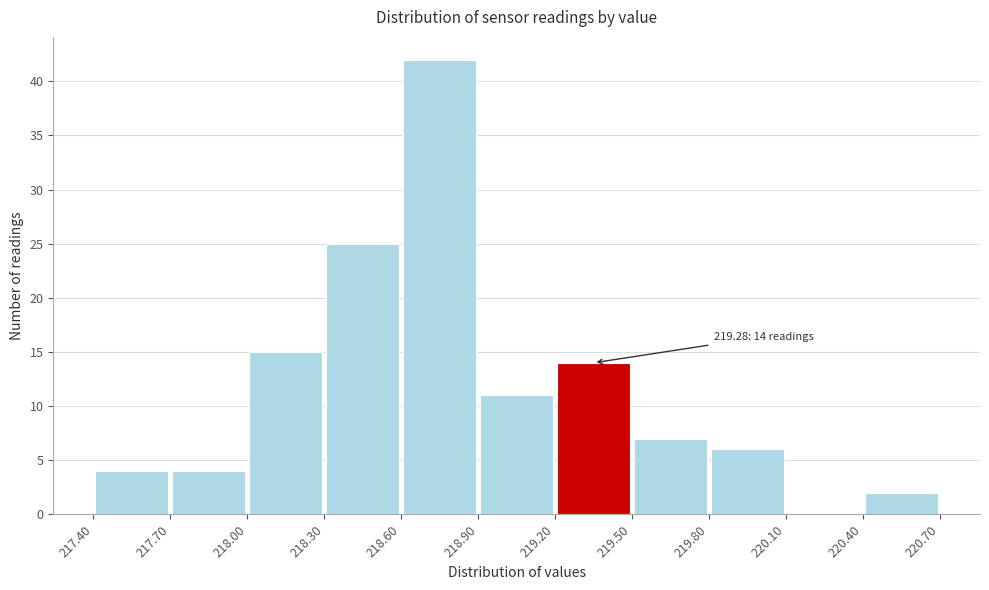

Over which range of the x-axis is the bar tallest?

218.60 to 218.90